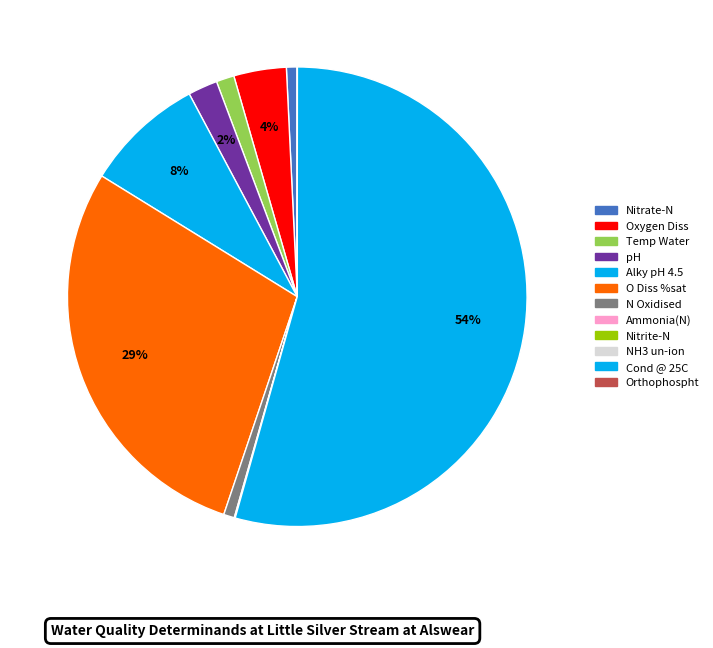

Which category accounts for the majority?

Cond @ 25C